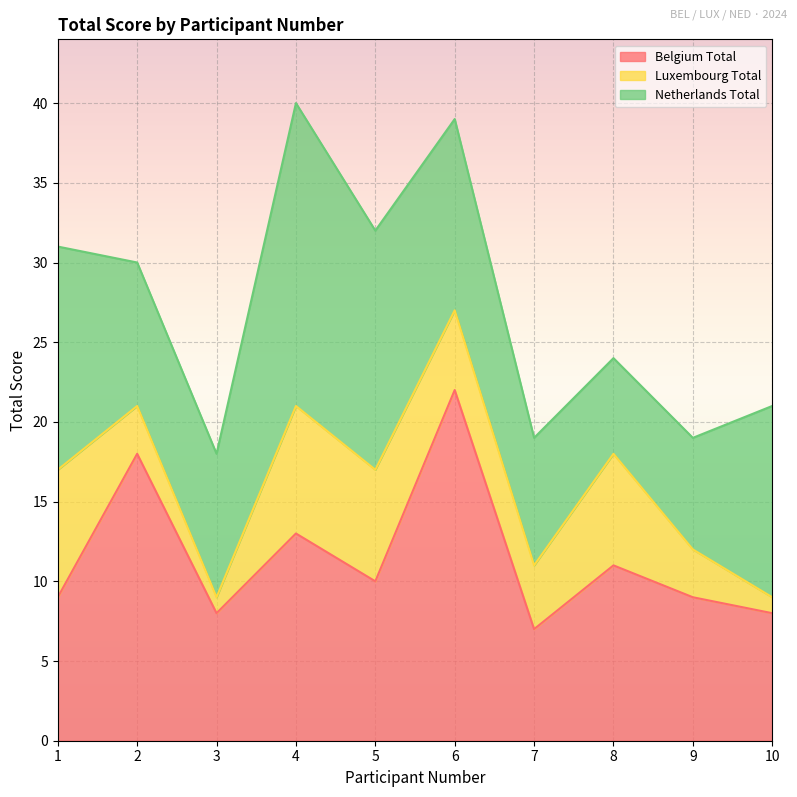

At which category does Netherlands Total reach its first local peak?

4